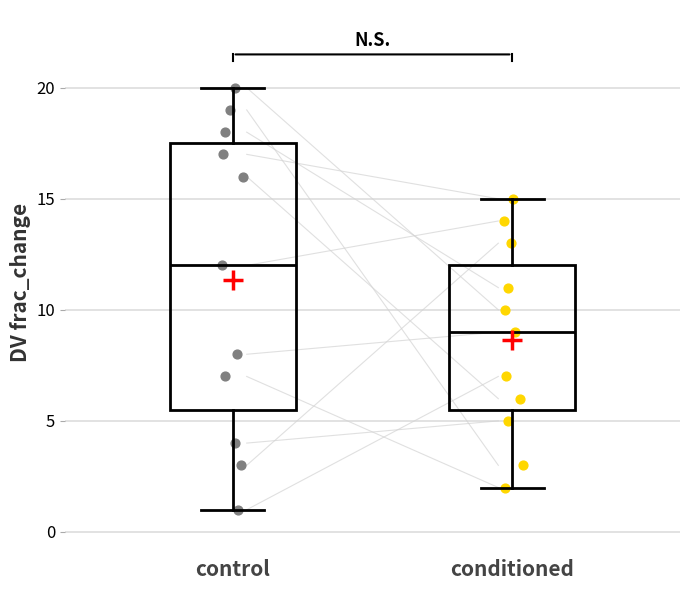

Comparing the boxes themselves (not the whiskers), which one is the tallest?

control